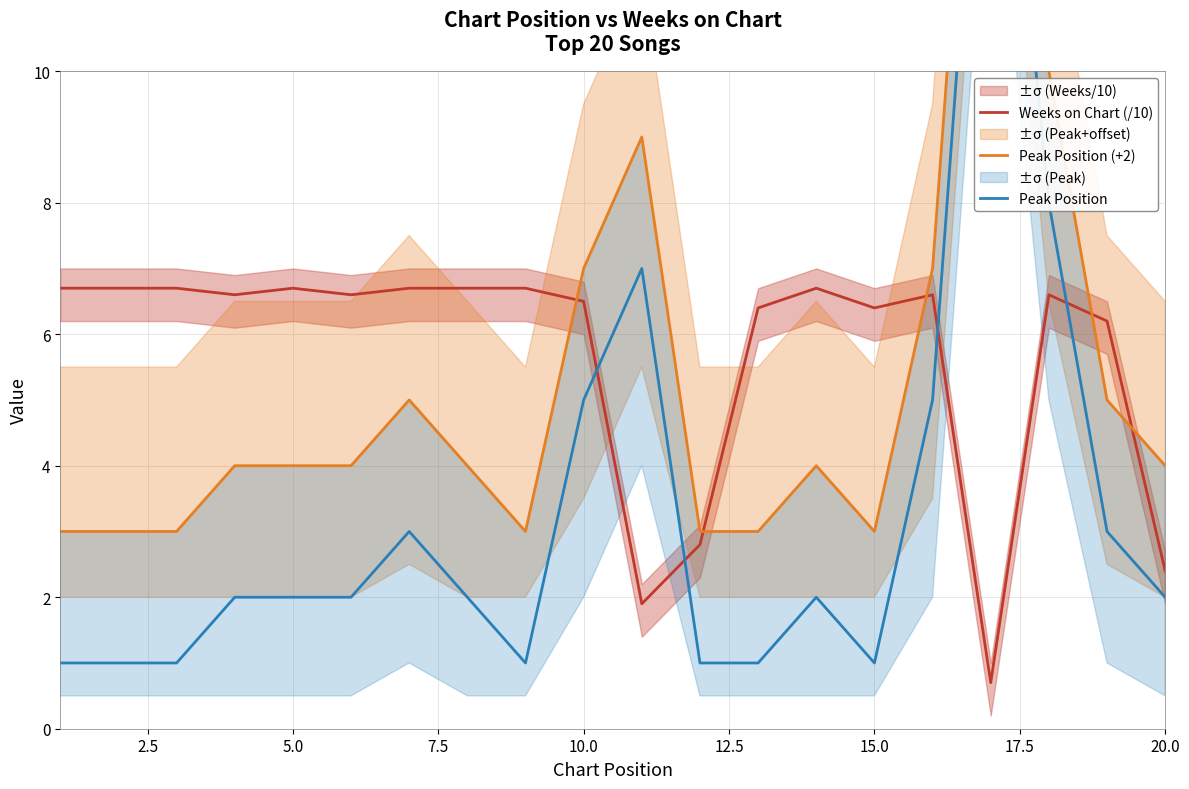

What is the highest value of the Weeks on Chart (/10) series?

6.7